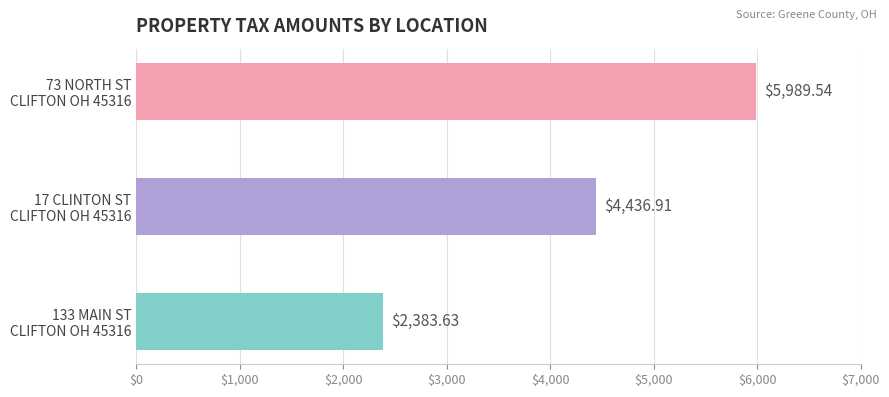

What is the ratio of the value at 133 MAIN ST
CLIFTON OH 45316 to the value at 17 CLINTON ST
CLIFTON OH 45316?

0.5